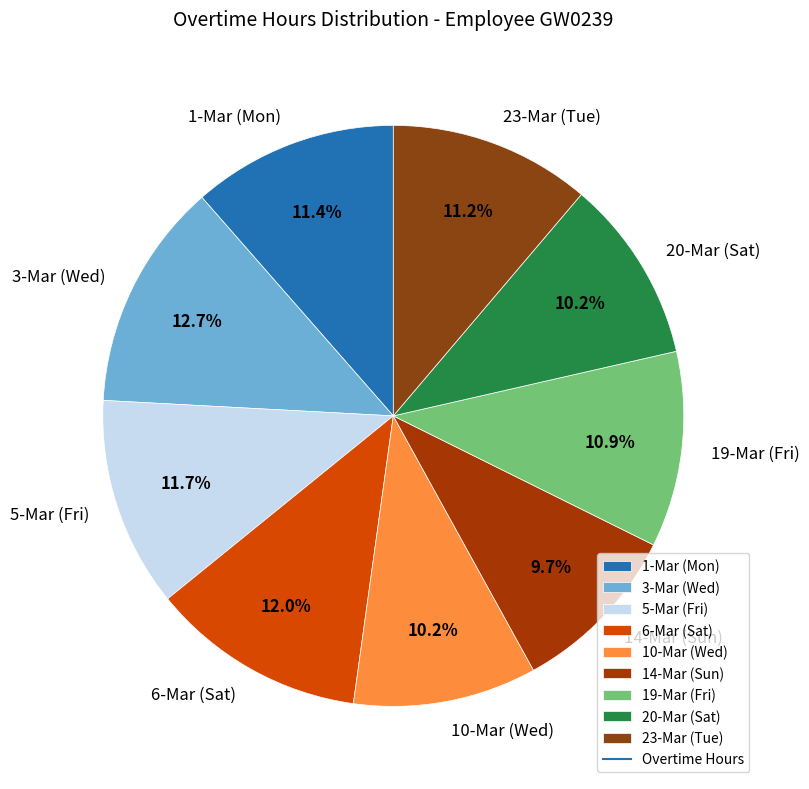

Count the number of slices in the pie.

9